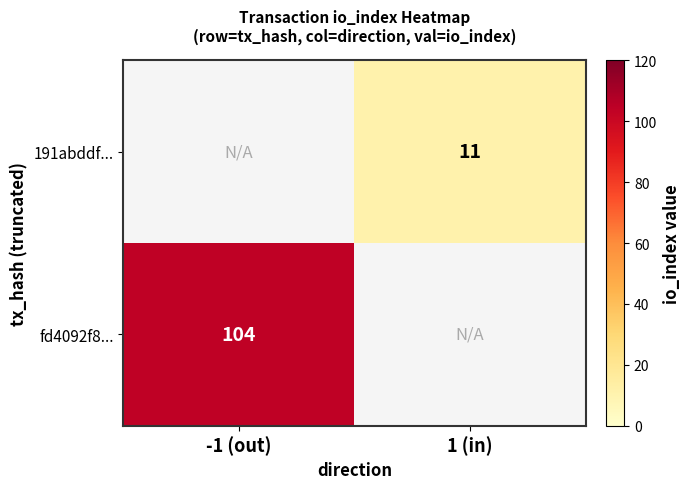

At how many categories does at least one series exceed 95?

1